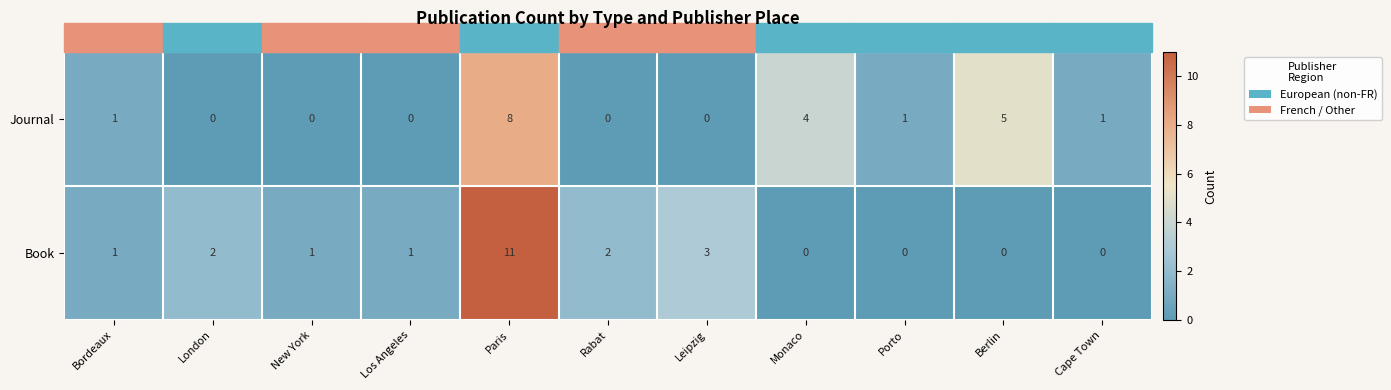

Count the Journal values in the range 0 to 4.

9